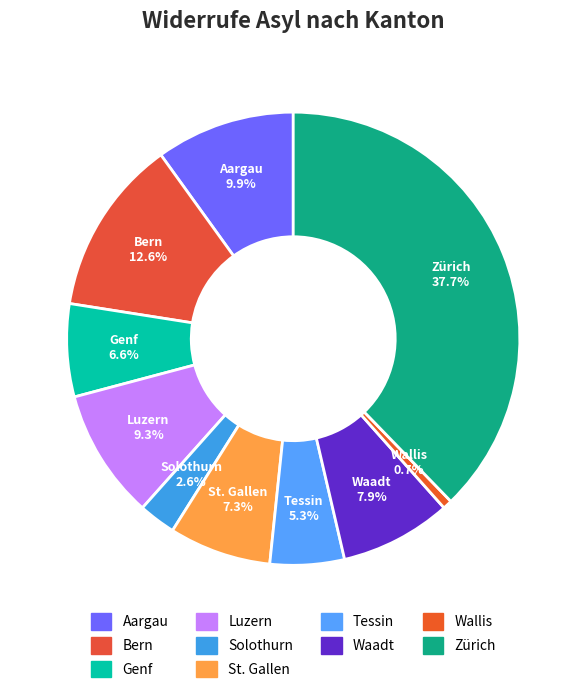

How many segments does this pie chart have?

10